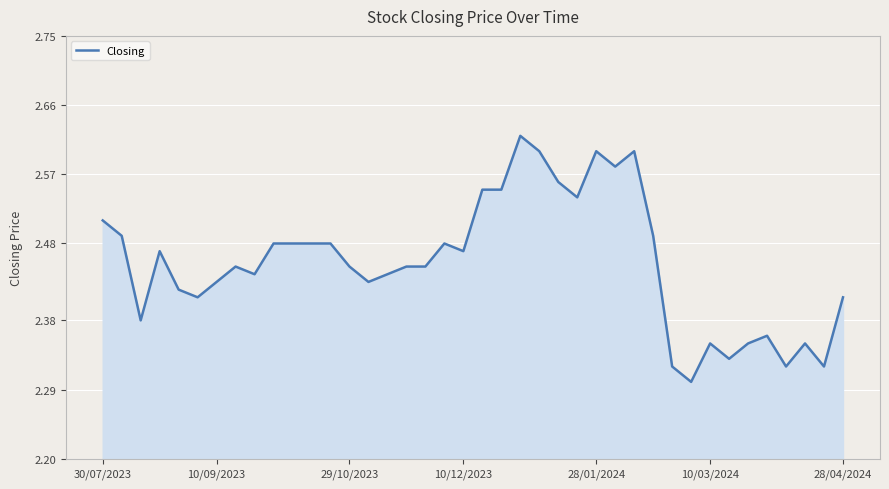

What is the difference between the maximum and minimum values?

0.3